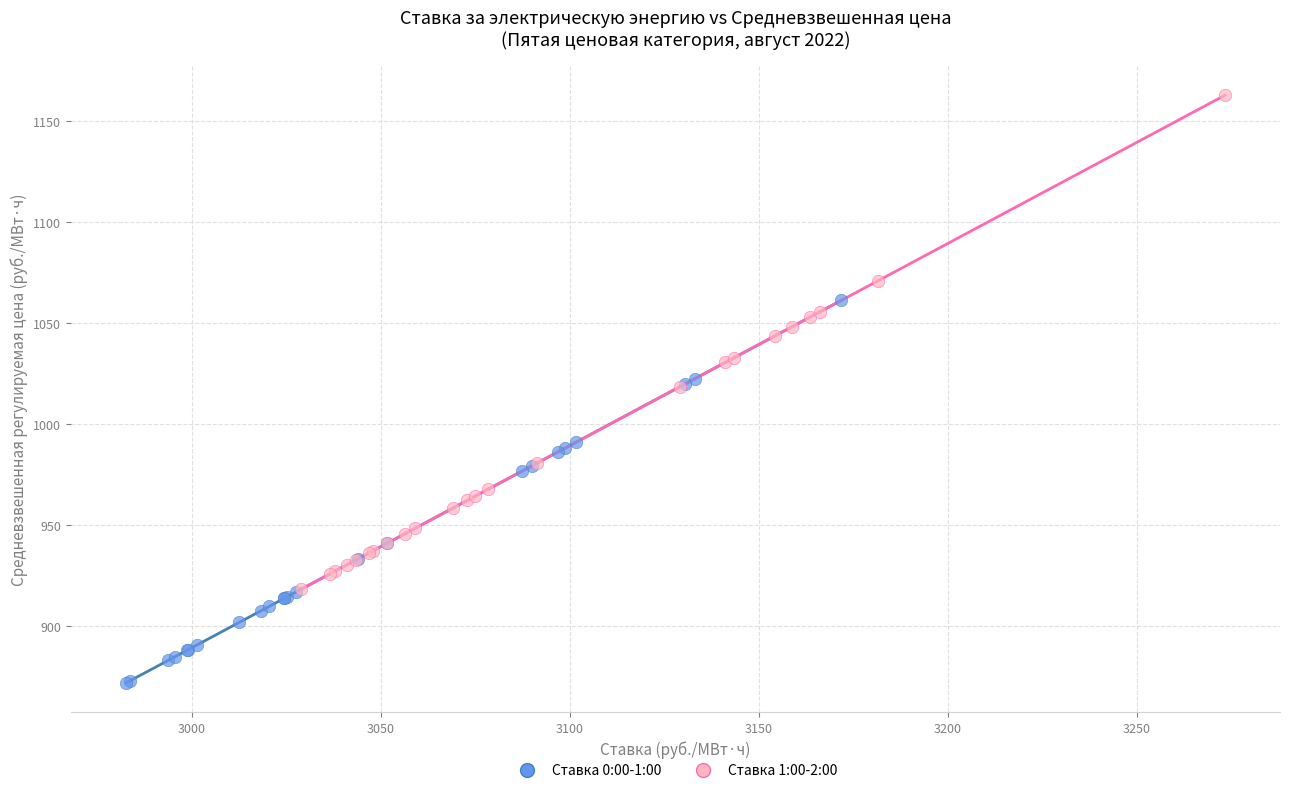

Which series has the largest Y range (max minus min)?

Ставка 1:00-2:00